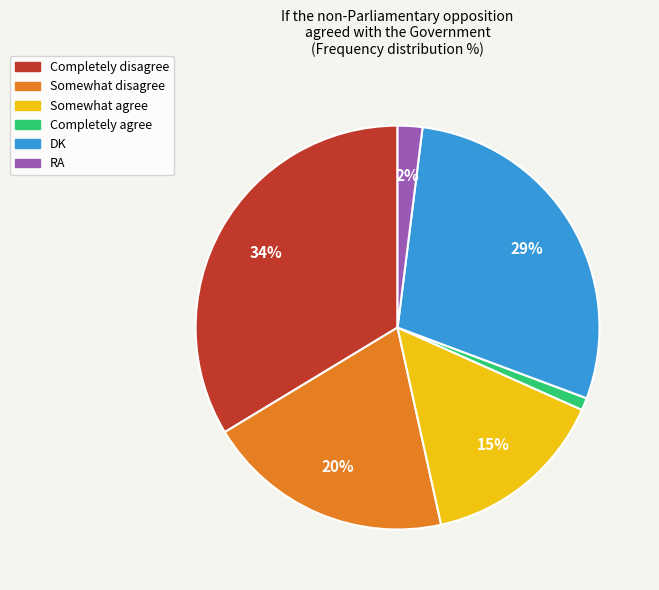

Rank the categories by value from lowest to highest.

Completely agree, RA, Somewhat agree, Somewhat disagree, DK, Completely disagree